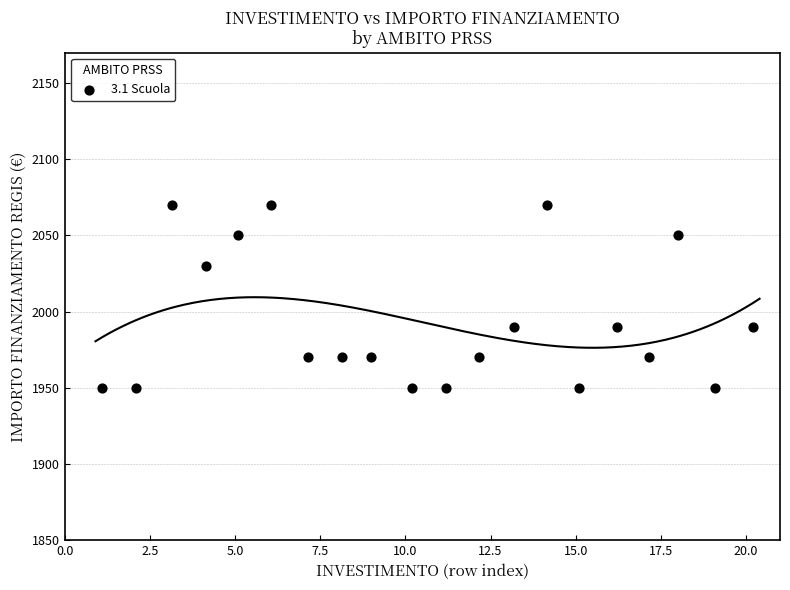

What is the range of Y values (max minus min)?

120